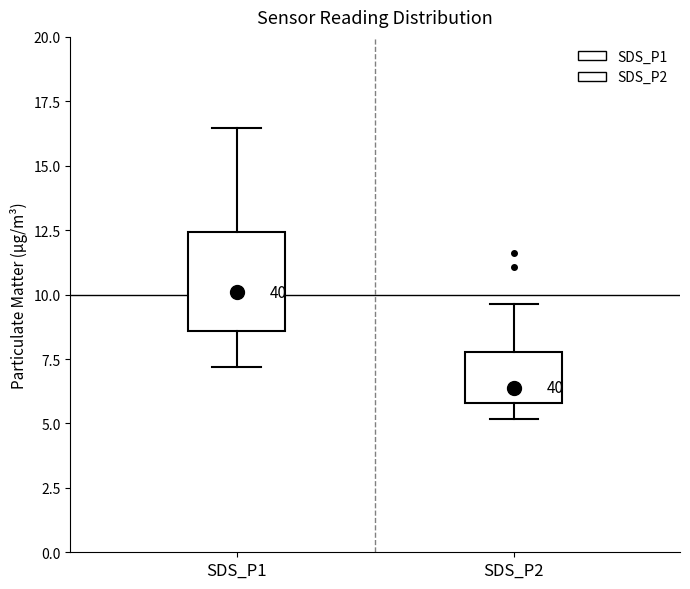

Where does the median line of the box for SDS_P1 sit on the y-axis? The values are not printed on the chart, so give them approximately, as read against the axis.

10.0